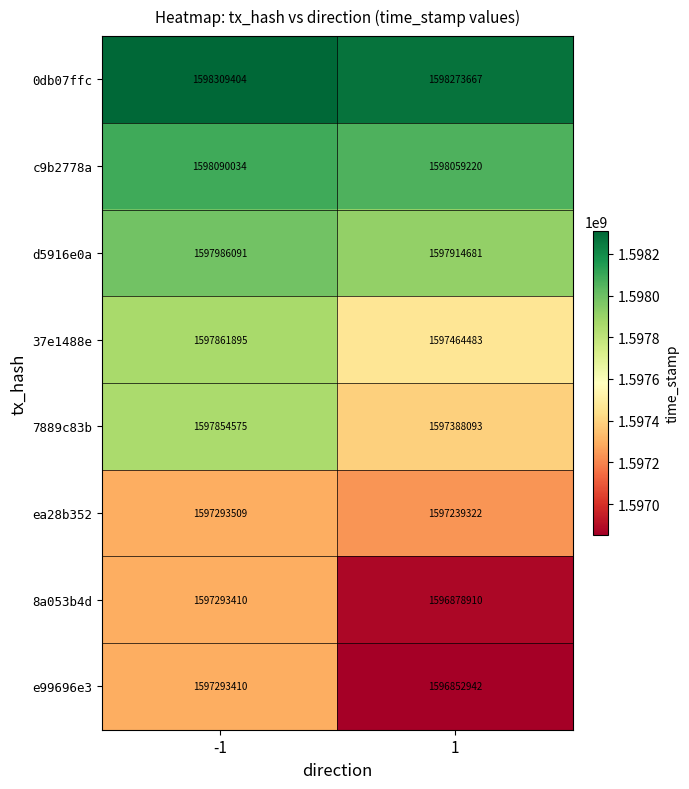

Reading left to right, transcribe all the data shown in this chart.

0db07ffc: 1598309404	1598273667
c9b2778a: 1598090034	1598059220
d5916e0a: 1597986091	1597914681
37e1488e: 1597861895	1597464483
7889c83b: 1597854575	1597388093
ea28b352: 1597293509	1597239322
8a053b4d: 1597293410	1596878910
e99696e3: 1597293410	1596852942